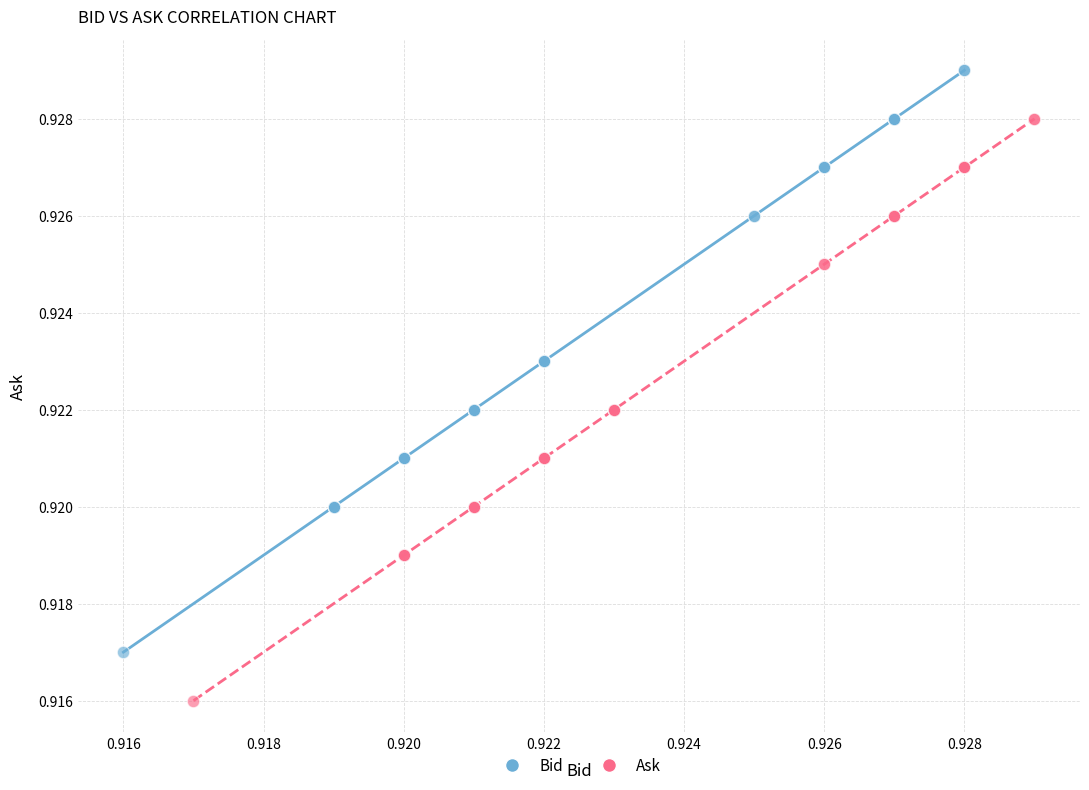

Which series contains the highest Y value?

Bid